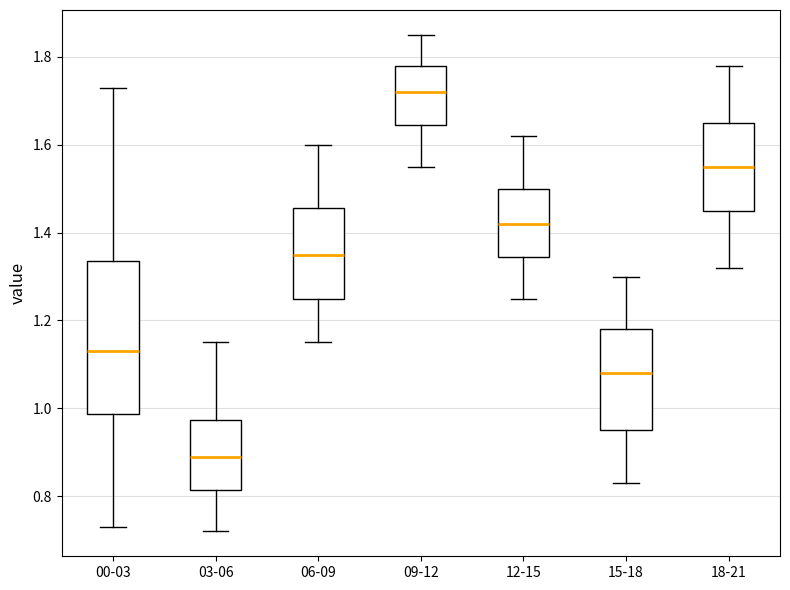

Which box's median line is the highest?

09-12